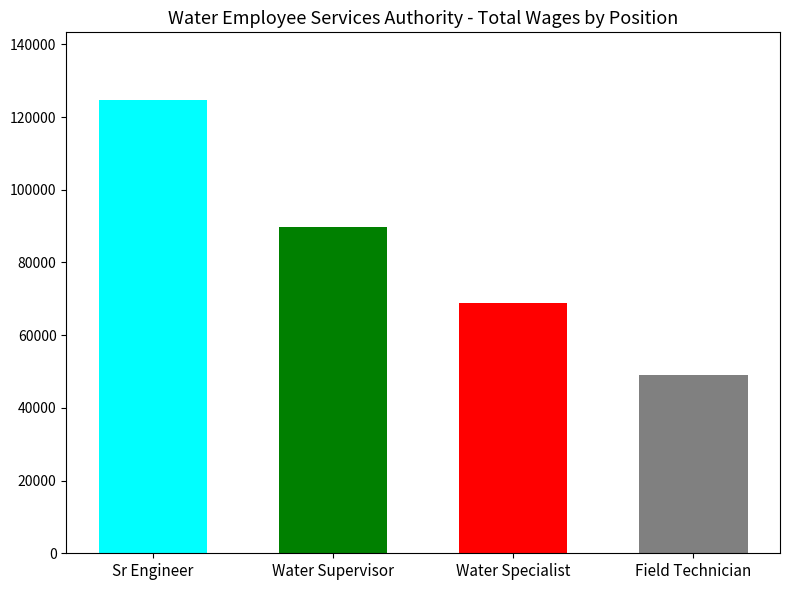

Is it true that the value at Field Technician is 65152?

False